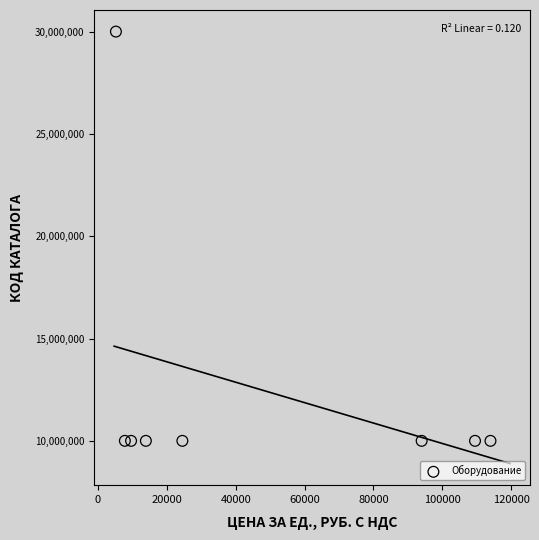

What is the range of Y values (max minus min)?

19994425